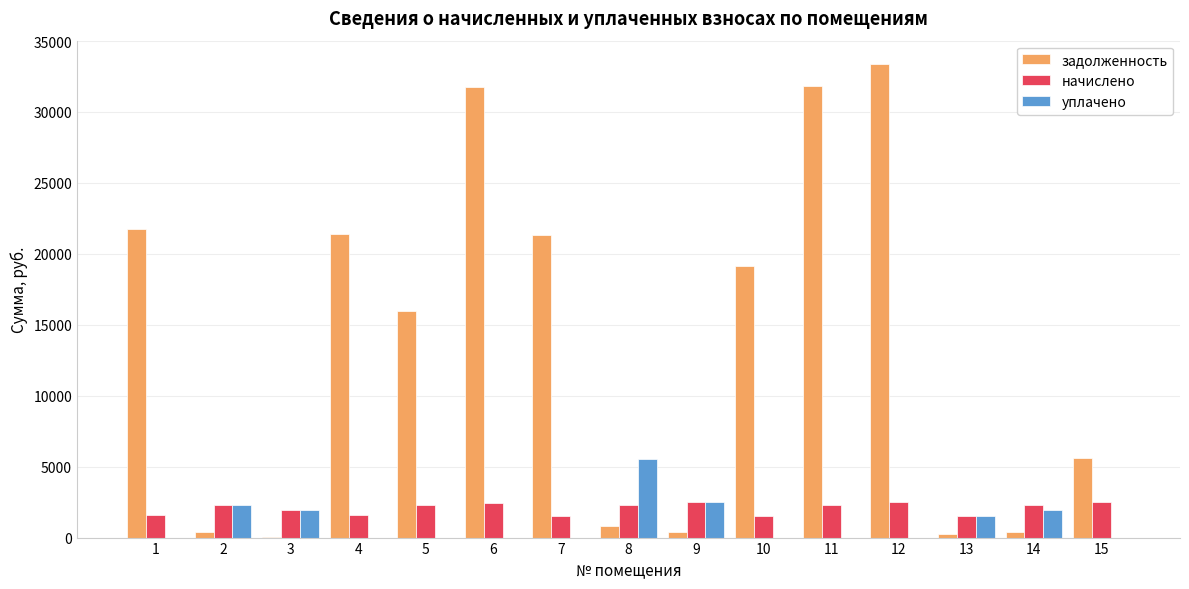

The value of уплачено at 8 is 8250.9. True or false?

False